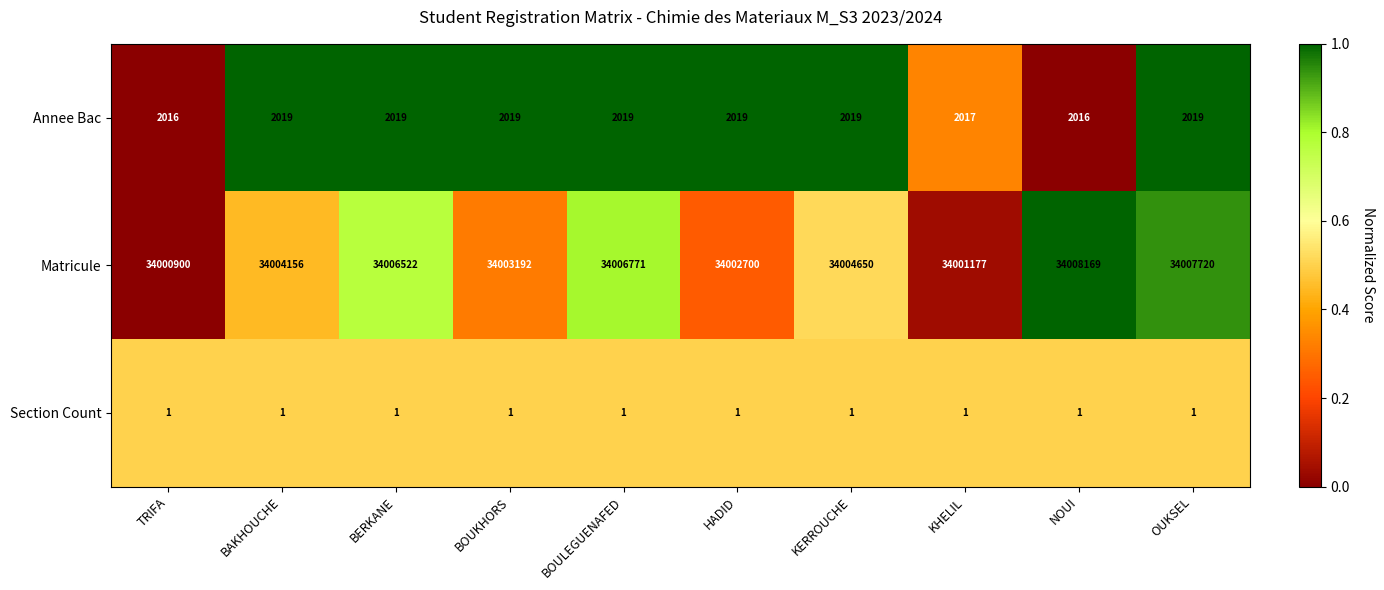

What is the spread (max minus min) of values at BOUKHORS?

34003191